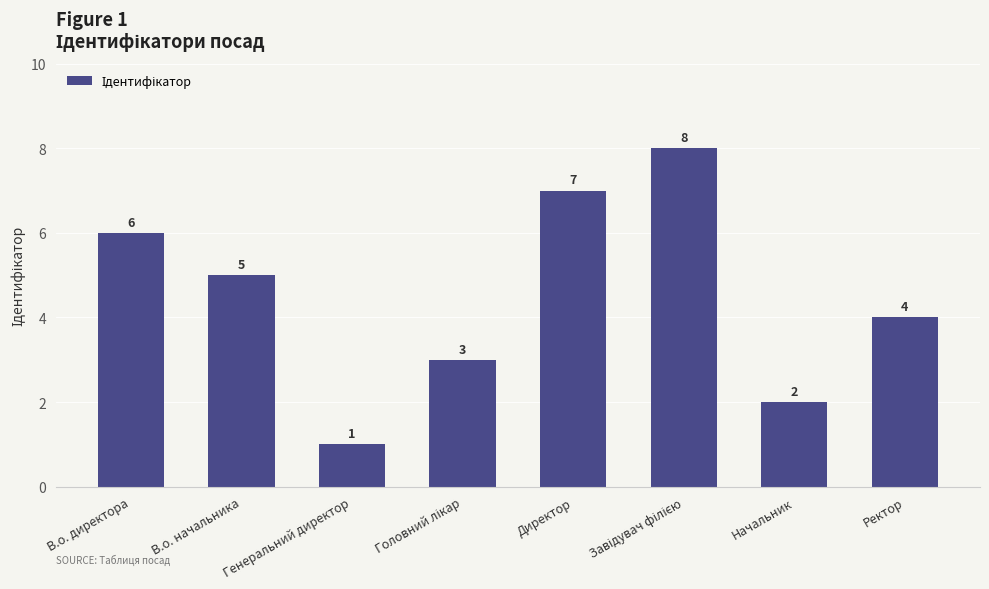

The value at Ректор is 6. True or false?

False